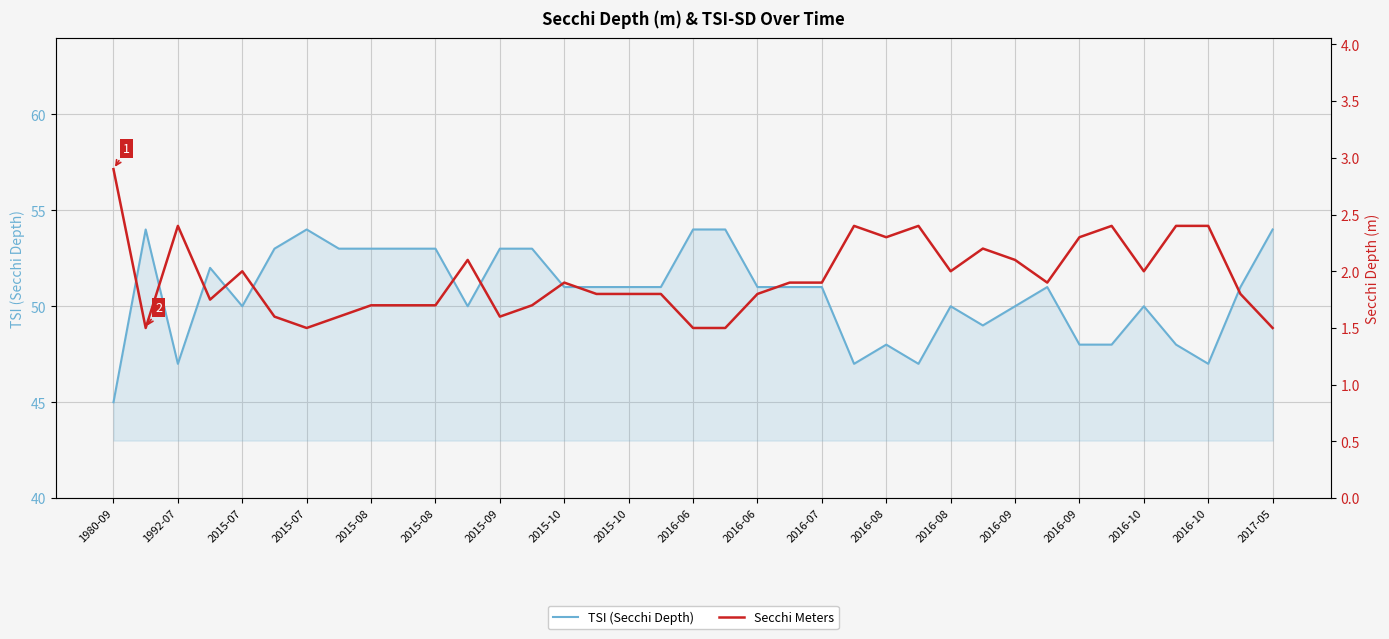

Does the chart display data point markers on the line(s)?

No